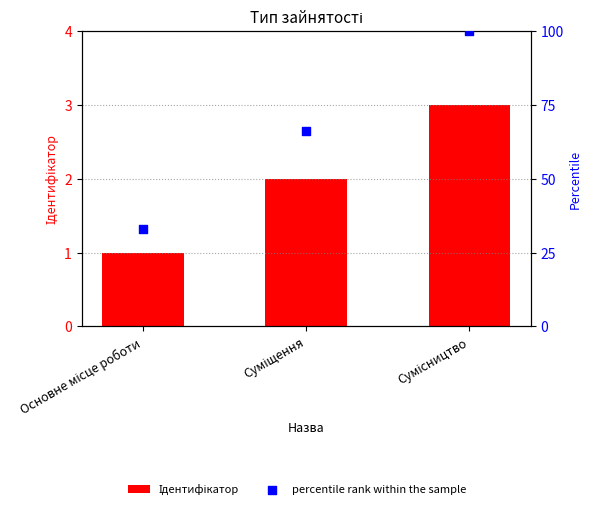

What are all the series names shown in the legend?

Ідентифікатор, percentile rank within the sample